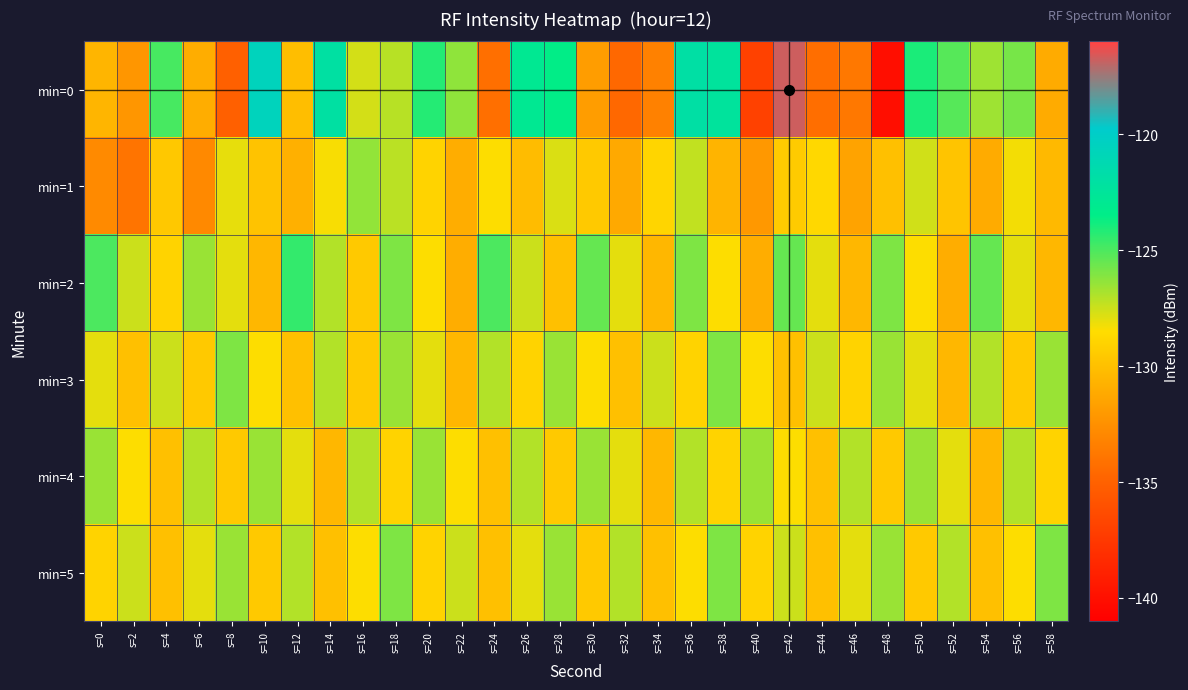

Count the number of data series in this chart.

6